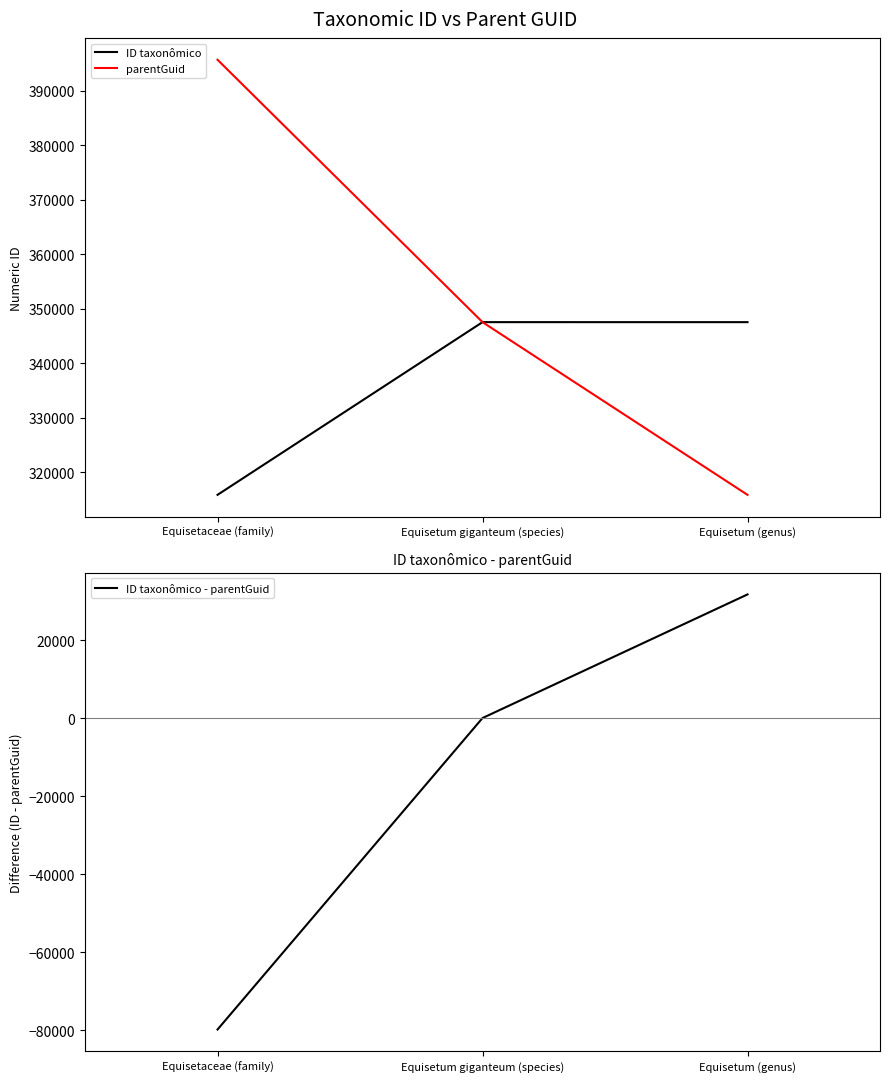

Count the number of categories in the chart.

3